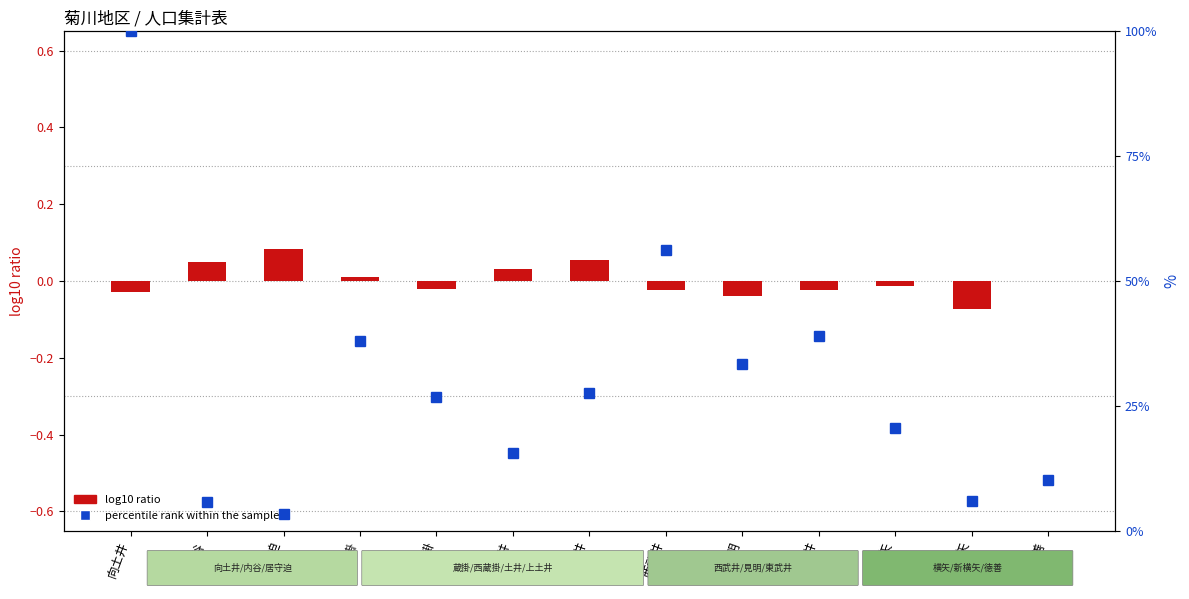

What is the difference between the percentile rank within the sample values at 蔵掛 and 徳善?

27.9